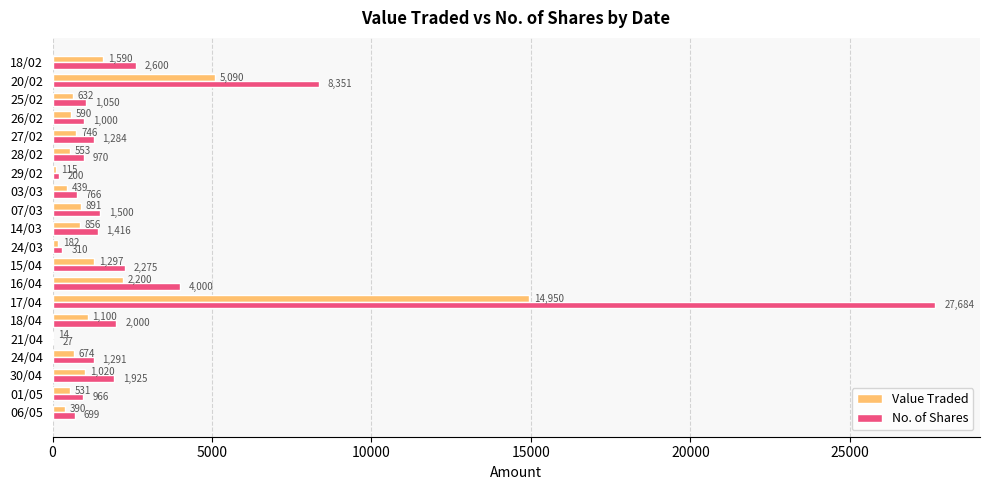

Which series changed the most between 17/04 and 20/02?

No. of Shares